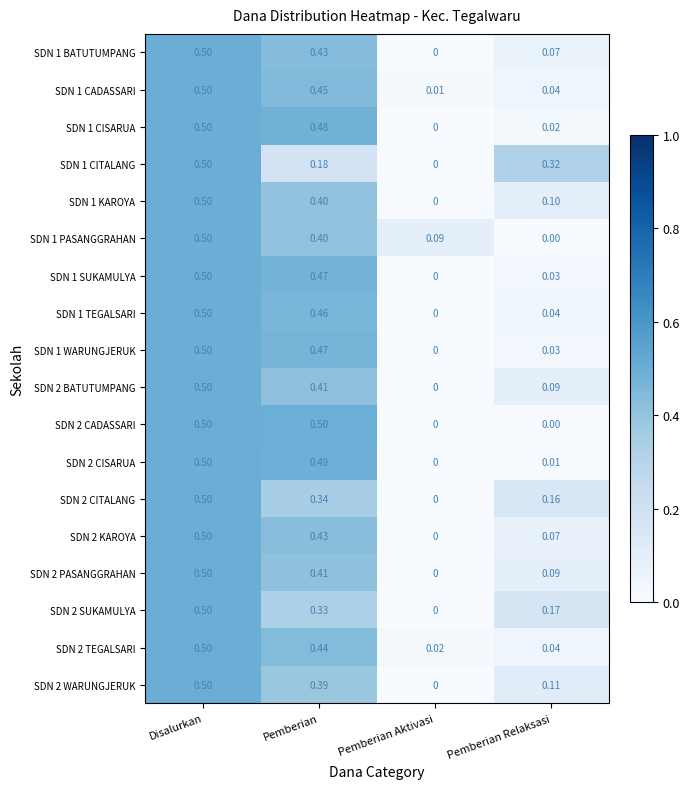

Rank the categories by SDN 1 BATUTUMPANG value from lowest to highest.

Pemberian Aktivasi, Pemberian Relaksasi, Pemberian, Disalurkan